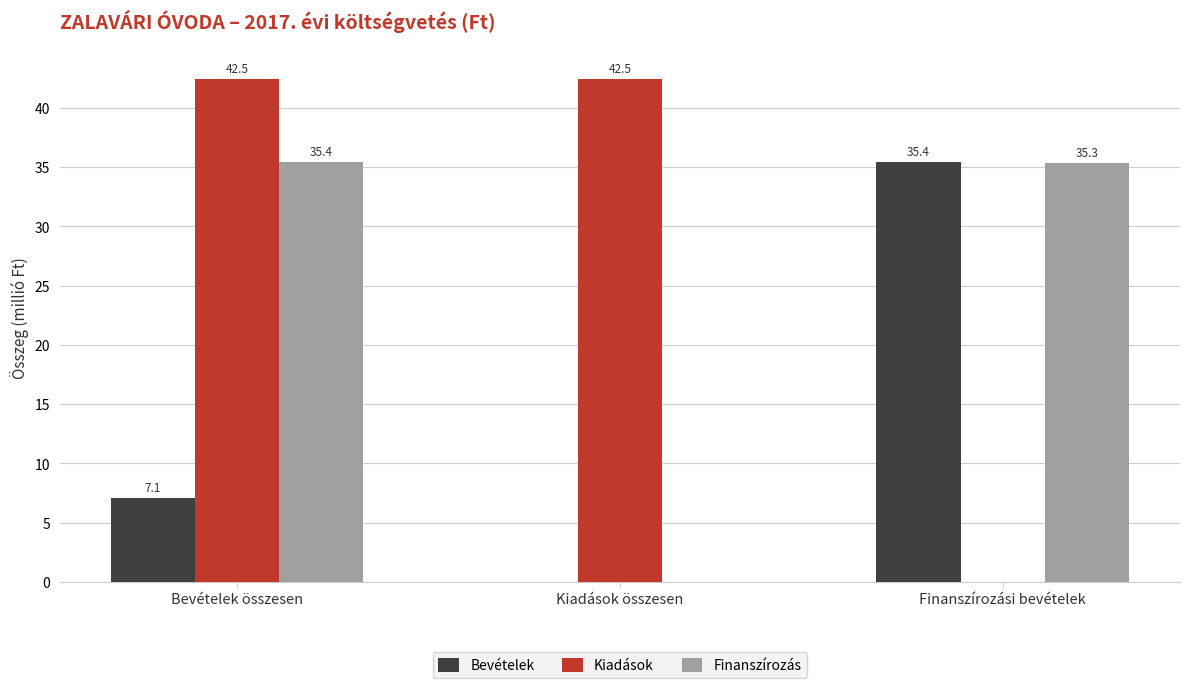

Which series changed the most between Kiadások összesen and Finanszírozási bevételek?

Kiadások